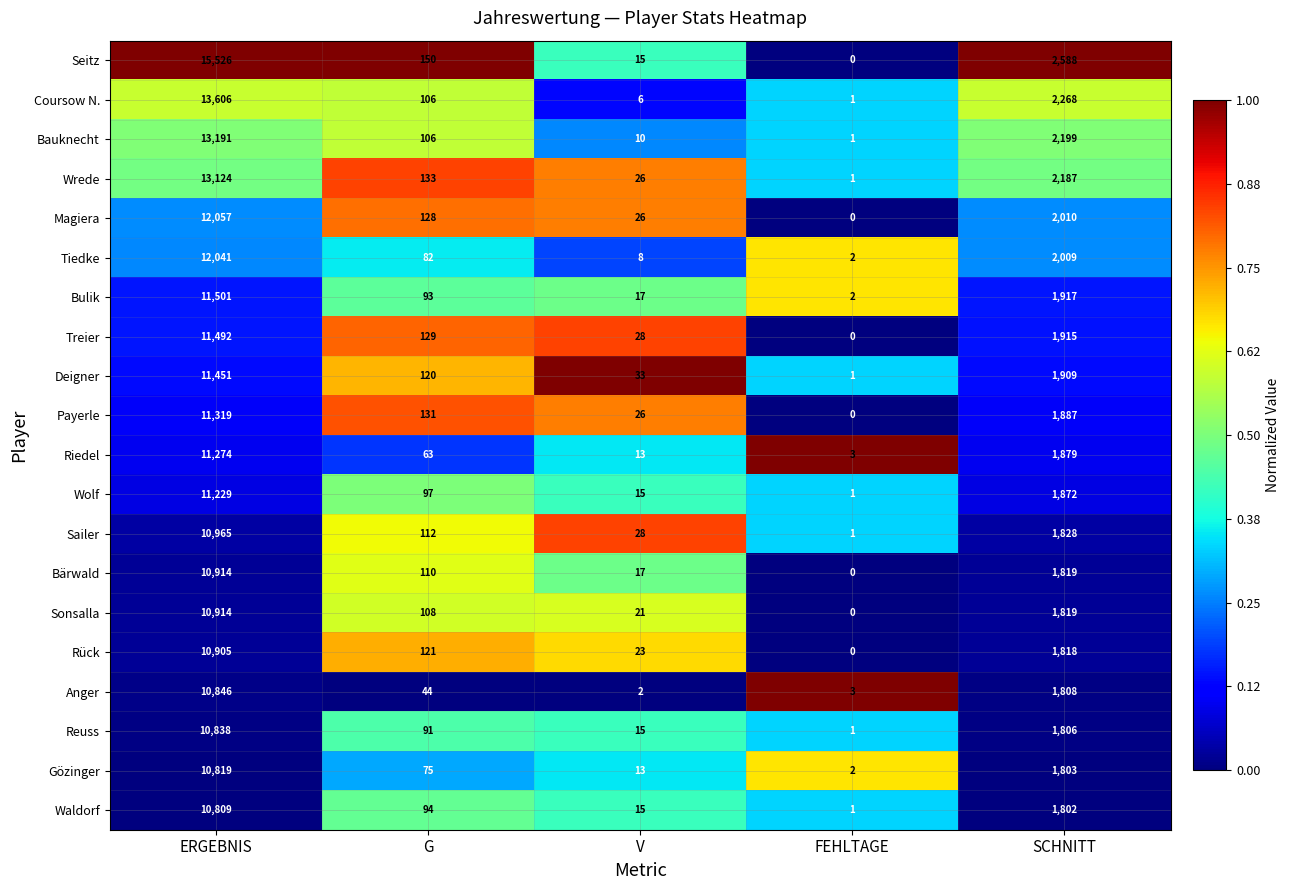

Is it true that Bulik equals 1917 at SCHNITT?

True